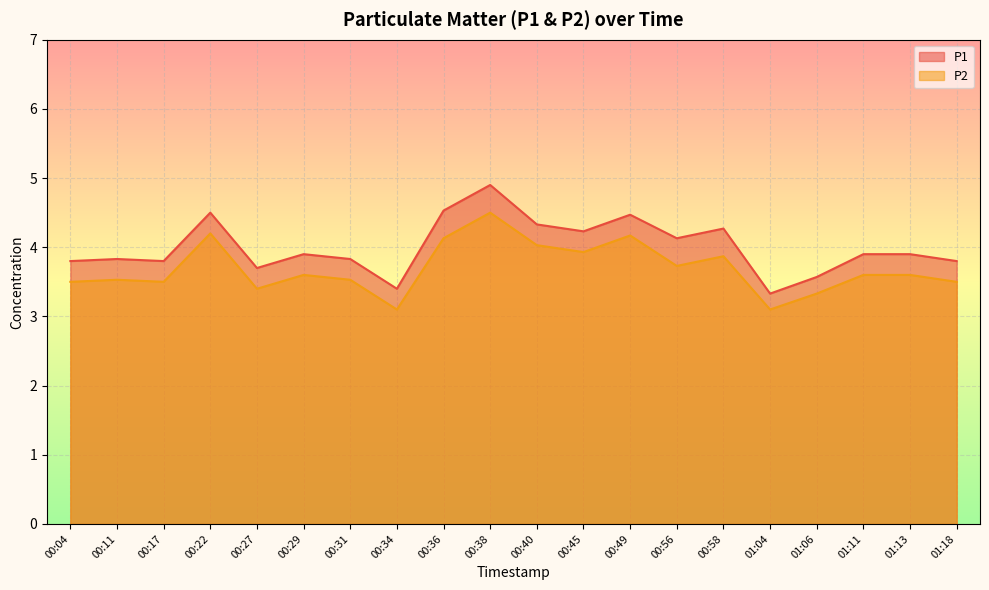

How many categories are shown in the chart?

20